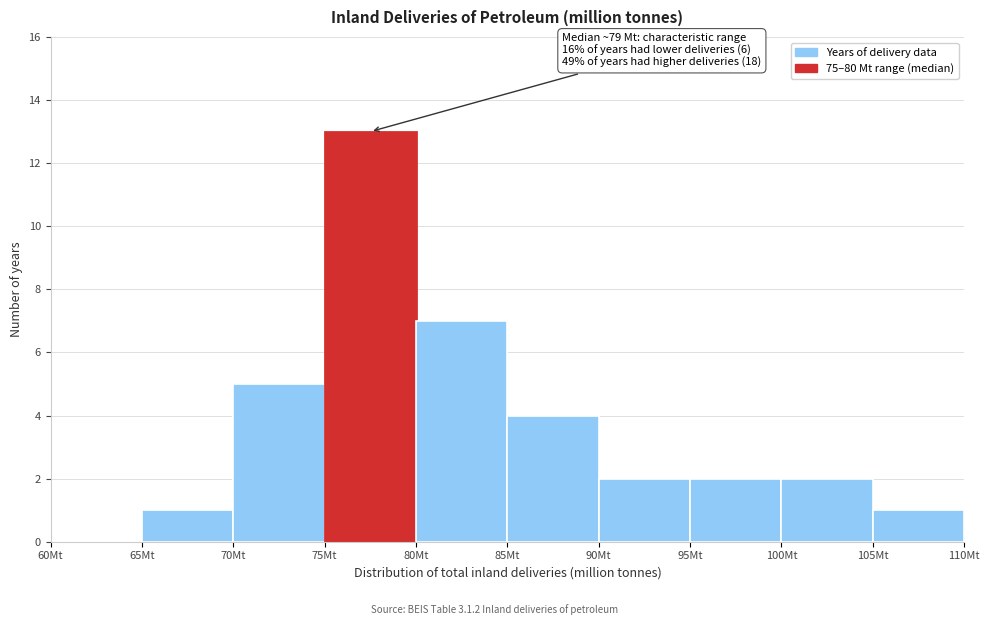

Which range on the x-axis has the tallest bar?

75 to 80